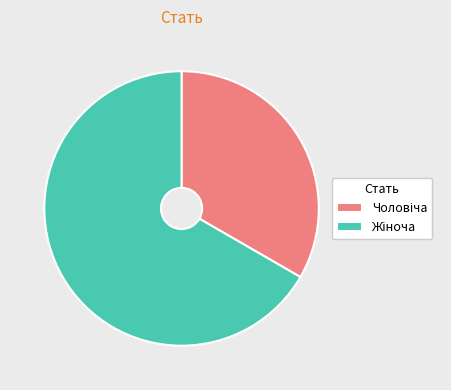

Does any single category account for the majority?

Yes